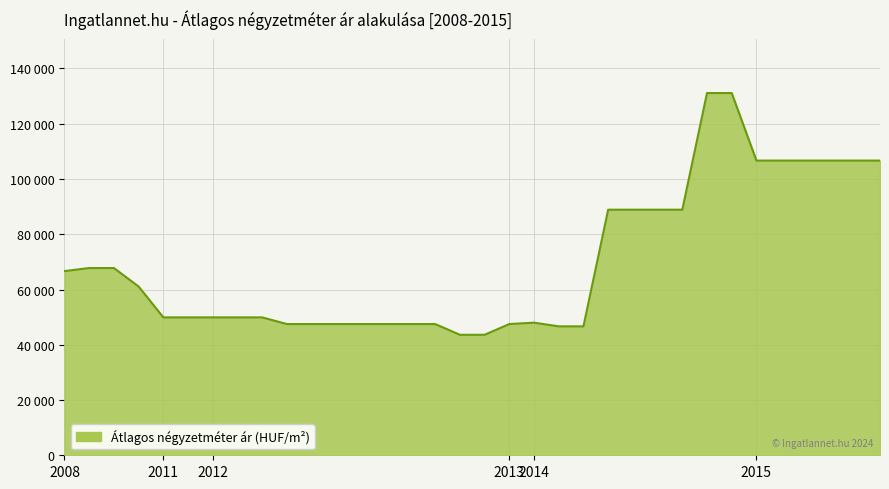

What is the label of the 33rd point from the right?

2008-08